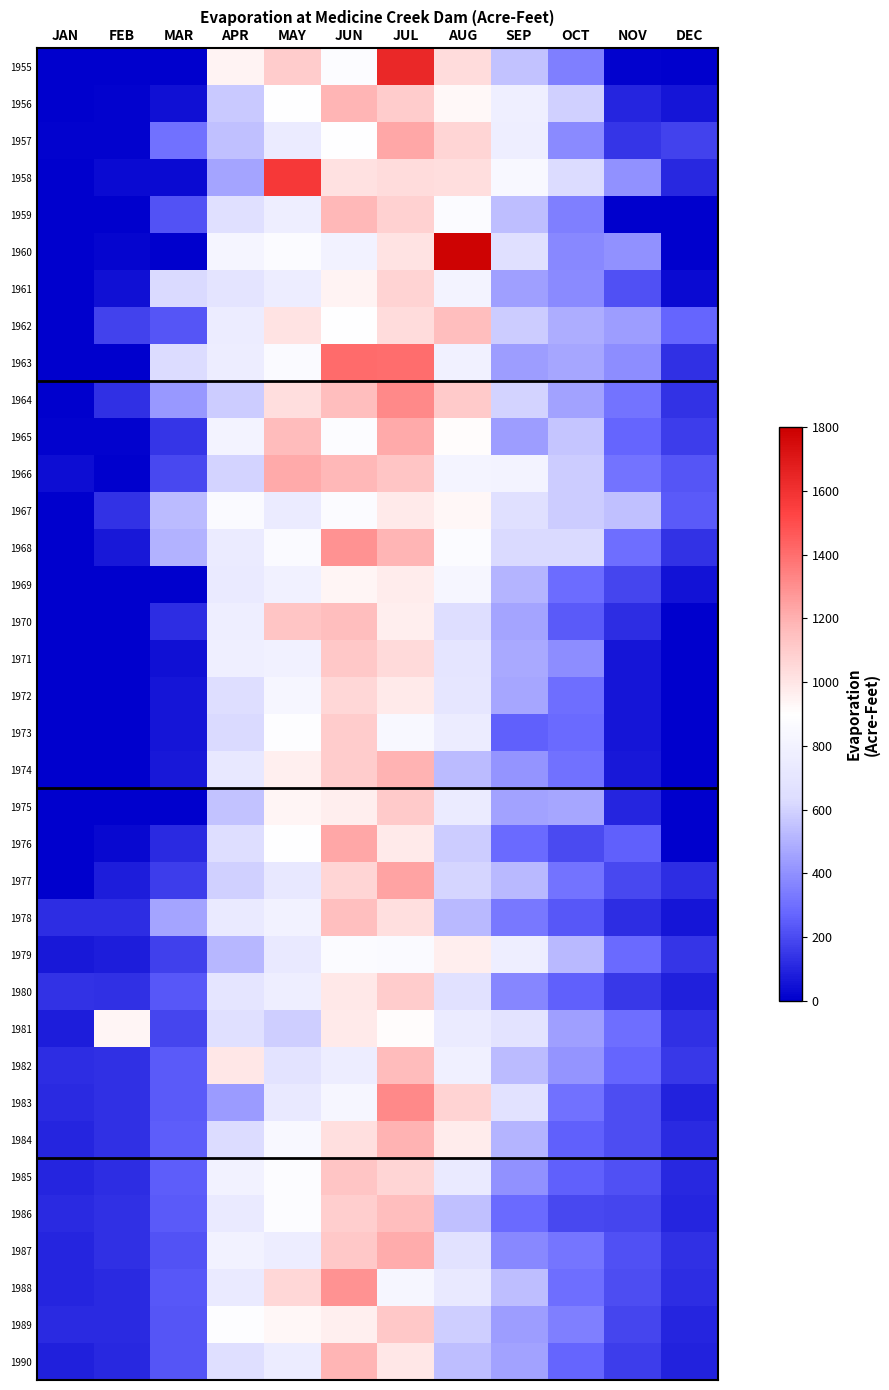

Reading left to right, transcribe all the data shown in this chart.

1955: JAN=0	FEB=0	MAR=0	APR=944	MAY=1101	JUN=883	JUL=1636	AUG=1040	SEP=551	OCT=349	NOV=13	DEC=0
1956: JAN=5	FEB=11	MAR=49	APR=572	MAY=896	JUN=1188	JUL=1102	AUG=924	SEP=778	OCT=593	NOV=100	DEC=60
1957: JAN=9	FEB=12	MAR=307	APR=544	MAY=740	JUN=898	JUL=1226	AUG=1068	SEP=770	OCT=380	NOV=142	DEC=182
1958: JAN=6	FEB=33	MAR=29	APR=460	MAY=1572	JUN=1014	JUL=1034	AUG=1032	SEP=848	OCT=628	NOV=406	DEC=108
1959: JAN=0	FEB=0	MAR=220	APR=660	MAY=768	JUN=1176	JUL=1082	AUG=876	SEP=536	OCT=350	NOV=0	DEC=0
1960: JAN=0	FEB=16	MAR=0	APR=823	MAY=878	JUN=798	JUL=1010	AUG=1780	SEP=658	OCT=374	NOV=406	DEC=0
1961: JAN=0	FEB=43	MAR=620	APR=695	MAY=761	JUN=943	JUL=1074	AUG=803	SEP=446	OCT=386	NOV=216	DEC=34
1962: JAN=0	FEB=178	MAR=230	APR=756	MAY=1006	JUN=898	JUL=1040	AUG=1160	SEP=580	OCT=490	NOV=440	DEC=270
1963: JAN=0	FEB=0	MAR=630	APR=764	MAY=862	JUN=1410	JUL=1402	AUG=794	SEP=438	OCT=466	NOV=392	DEC=130
1964: JAN=0	FEB=128	MAR=422	APR=578	MAY=1030	JUN=1158	JUL=1316	AUG=1104	SEP=604	OCT=450	NOV=310	DEC=136
1965: JAN=8	FEB=14	MAR=142	APR=806	MAY=1166	JUN=880	JUL=1222	AUG=910	SEP=440	OCT=556	NOV=274	DEC=162
1966: JAN=38	FEB=0	MAR=190	APR=600	MAY=1222	JUN=1180	JUL=1130	AUG=818	SEP=802	OCT=582	NOV=312	DEC=232
1967: JAN=0	FEB=138	MAR=531	APR=862	MAY=744	JUN=866	JUL=980	AUG=930	SEP=654	OCT=580	NOV=542	DEC=240
1968: JAN=0	FEB=70	MAR=500	APR=740	MAY=858	JUN=1290	JUL=1184	AUG=870	SEP=624	OCT=620	NOV=300	DEC=140
1969: JAN=0	FEB=0	MAR=0	APR=736	MAY=790	JUN=940	JUL=972	AUG=834	SEP=510	OCT=294	NOV=186	DEC=56
1970: JAN=0	FEB=0	MAR=120	APR=770	MAY=1126	JUN=1160	JUL=964	AUG=640	SEP=462	OCT=244	NOV=120	DEC=0
1971: JAN=0	FEB=0	MAR=44	APR=774	MAY=790	JUN=1112	JUL=1046	AUG=698	SEP=472	OCT=388	NOV=60	DEC=0
1972: JAN=0	FEB=0	MAR=60	APR=646	MAY=832	JUN=1058	JUL=978	AUG=704	SEP=470	OCT=298	NOV=60	DEC=0
1973: JAN=0	FEB=0	MAR=60	APR=624	MAY=886	JUN=1100	JUL=846	AUG=758	SEP=254	OCT=288	NOV=60	DEC=0
1974: JAN=0	FEB=0	MAR=64	APR=720	MAY=958	JUN=1102	JUL=1190	AUG=534	SEP=408	OCT=306	NOV=64	DEC=0
1975: JAN=0	FEB=0	MAR=0	APR=550	MAY=940	JUN=964	JUL=1104	AUG=750	SEP=454	OCT=466	NOV=100	DEC=0
1976: JAN=0	FEB=24	MAR=116	APR=640	MAY=896	JUN=1228	JUL=984	AUG=578	SEP=282	OCT=198	NOV=260	DEC=0
1977: JAN=0	FEB=80	MAR=166	APR=594	MAY=724	JUN=1066	JUL=1242	AUG=610	SEP=522	OCT=316	NOV=190	DEC=124
1978: JAN=124	FEB=120	MAR=464	APR=736	MAY=798	JUN=1150	JUL=1024	AUG=522	SEP=330	OCT=238	NOV=120	DEC=62
1979: JAN=65	FEB=79	MAR=171	APR=517	MAY=730	JUN=878	JUL=862	AUG=966	SEP=767	OCT=524	NOV=288	DEC=141
1980: JAN=134	FEB=127	MAR=233	APR=697	MAY=773	JUN=985	JUL=1099	AUG=666	SEP=369	OCT=260	NOV=148	DEC=90
1981: JAN=78	FEB=936	MAR=188	APR=654	MAY=589	JUN=982	JUL=910	AUG=744	SEP=688	OCT=446	NOV=300	DEC=129
1982: JAN=120	FEB=131	MAR=244	APR=995	MAY=687	JUN=760	JUL=1164	AUG=784	SEP=530	OCT=412	NOV=269	DEC=151
1983: JAN=118	FEB=130	MAR=246	APR=433	MAY=729	JUN=834	JUL=1318	AUG=1069	SEP=670	OCT=306	NOV=206	DEC=97
1984: JAN=101	FEB=129	MAR=249	APR=632	MAY=845	JUN=1022	JUL=1195	AUG=971	SEP=511	OCT=258	NOV=206	DEC=115
1985: JAN=103	FEB=120	MAR=250	APR=797	MAY=879	JUN=1126	JUL=1065	AUG=733	SEP=402	OCT=257	NOV=216	DEC=106
1986: JAN=114	FEB=130	MAR=246	APR=733	MAY=879	JUN=1094	JUL=1160	AUG=544	SEP=288	OCT=193	NOV=184	DEC=100
1987: JAN=100	FEB=127	MAR=220	APR=799	MAY=763	JUN=1117	JUL=1214	AUG=669	SEP=378	OCT=322	NOV=212	DEC=128
1988: JAN=104	FEB=119	MAR=237	APR=737	MAY=1060	JUN=1289	JUL=835	AUG=727	SEP=541	OCT=301	NOV=208	DEC=123
1989: JAN=114	FEB=119	MAR=225	APR=892	MAY=932	JUN=958	JUL=1112	AUG=587	SEP=441	OCT=345	NOV=189	DEC=100
1990: JAN=91	FEB=110	MAR=227	APR=649	MAY=758	JUN=1185	JUL=993	AUG=535	SEP=450	OCT=270	NOV=162	DEC=93